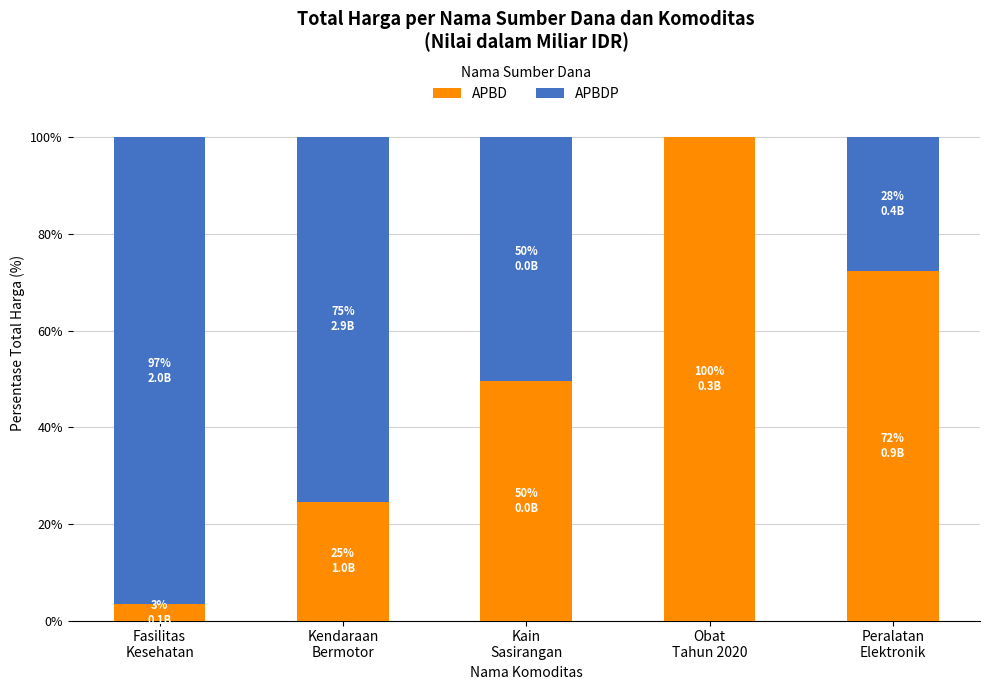

What is the maximum value for APBD?

100.0